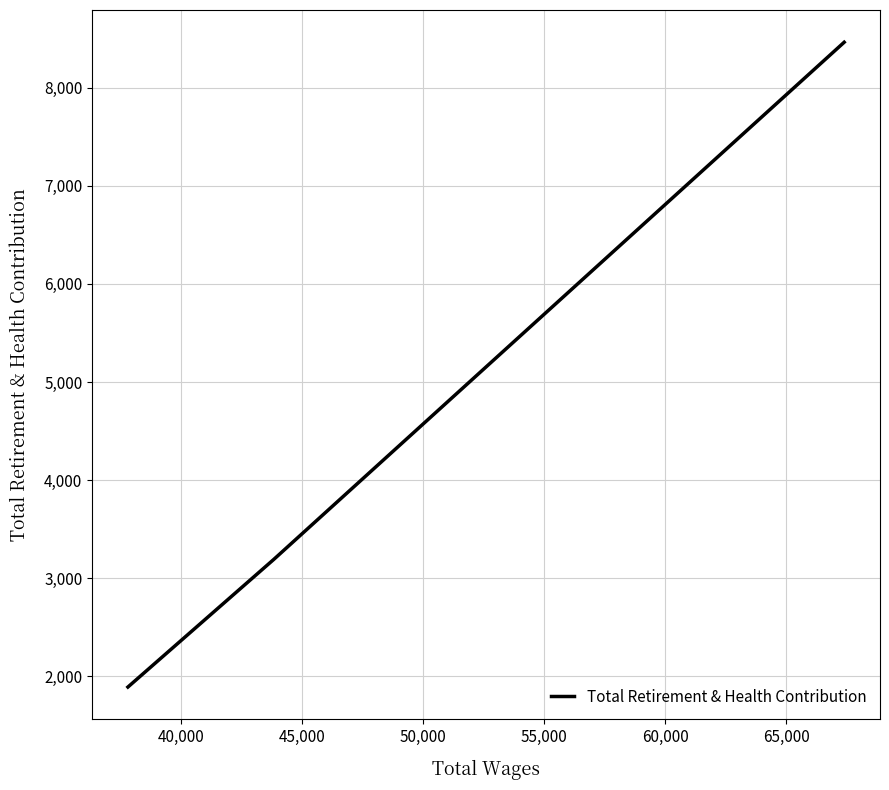

Reading right to left, list all the values displayed in this chart.

8463	3191	1891